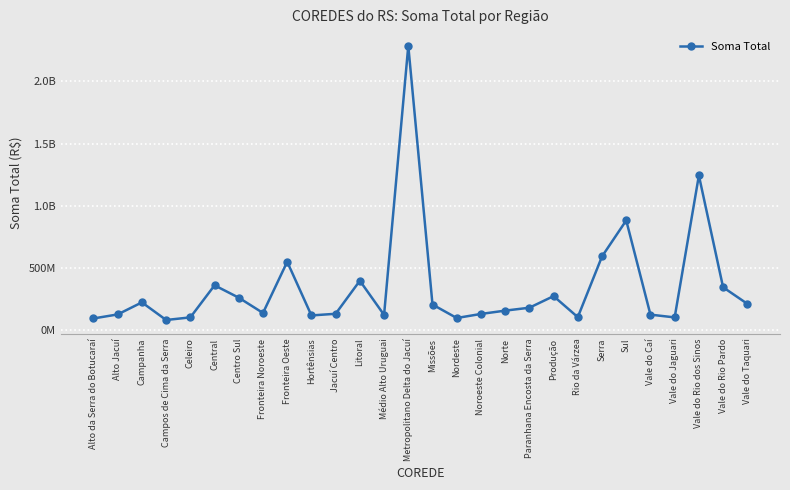

Where is the data nearest to the value 1184349521?

Vale do Rio dos Sinos